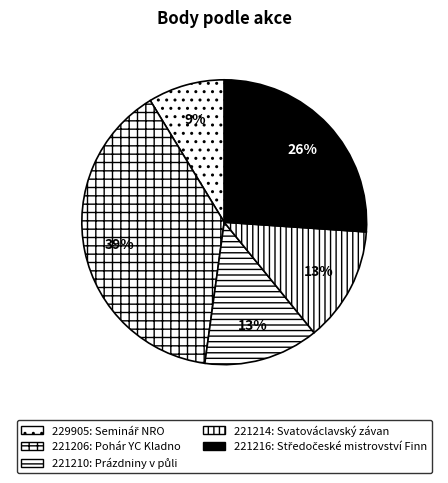

Rank the categories by value from lowest to highest.

229905, 221210, 221214, 221216, 221206